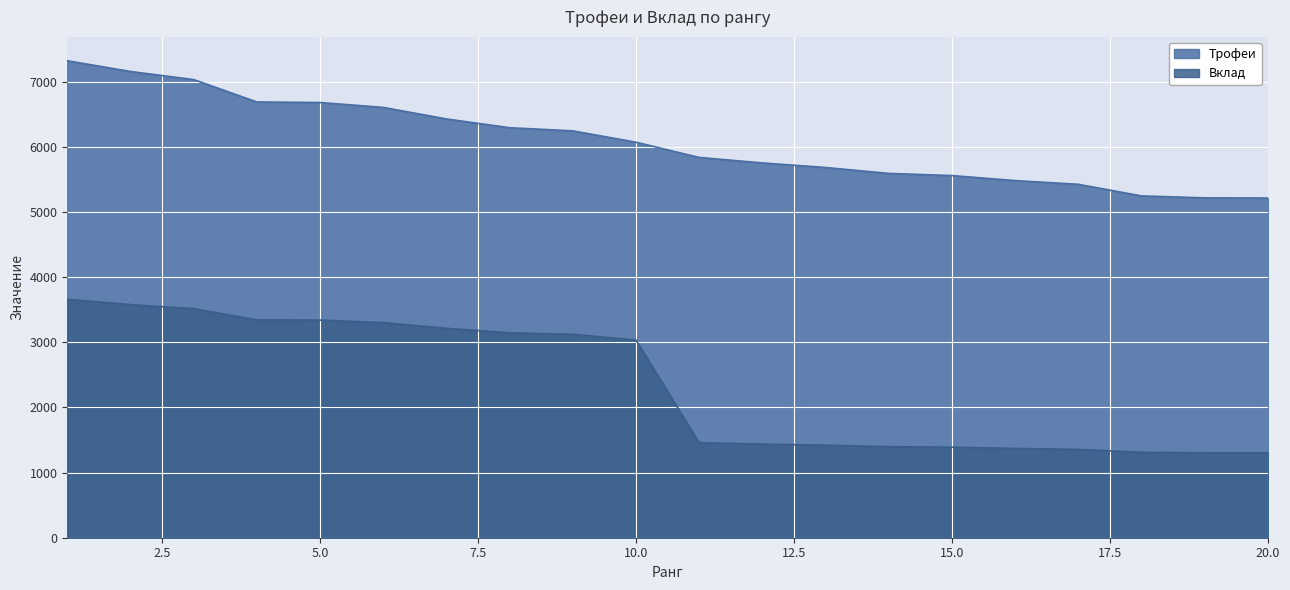

What is the sum of the Трофеи values at 6 and 1?

13922